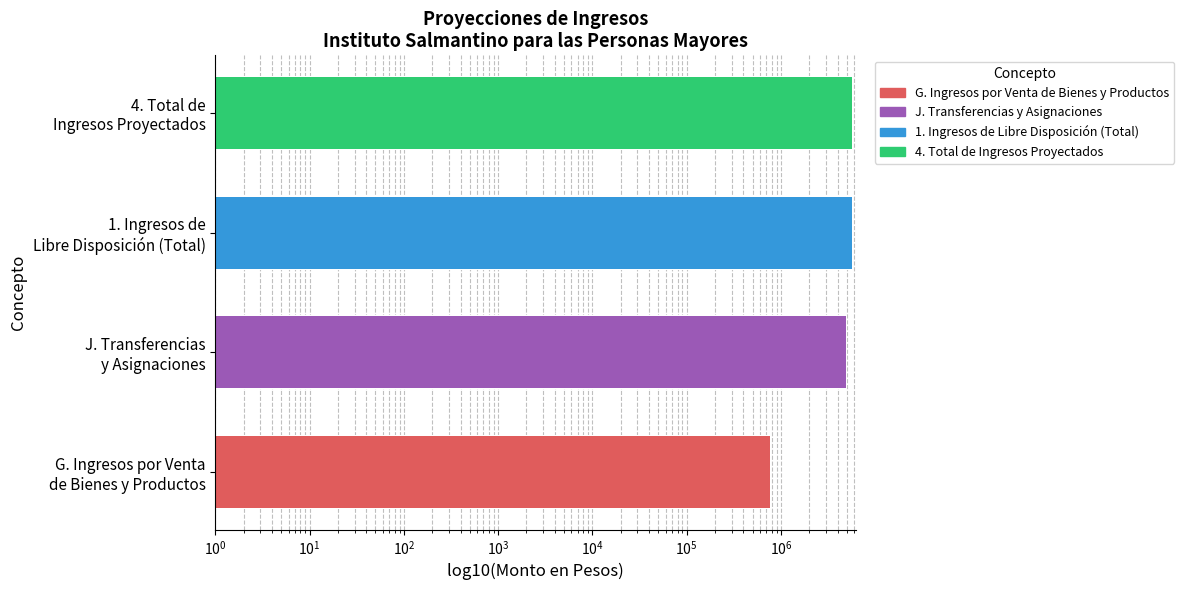

Is it true that the value at J. Transferencias y Asignaciones is 2718066.6?

False